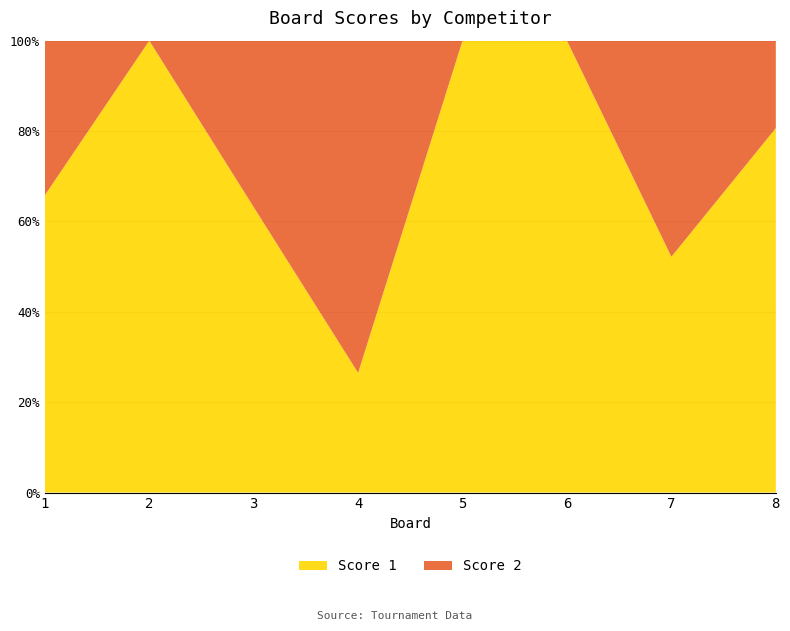

Reading left to right, extract all data points from this chart.

Score 1: 25	25	24	9	25	25	12	25
Score 2: 13	0	14	25	0	0	11	6